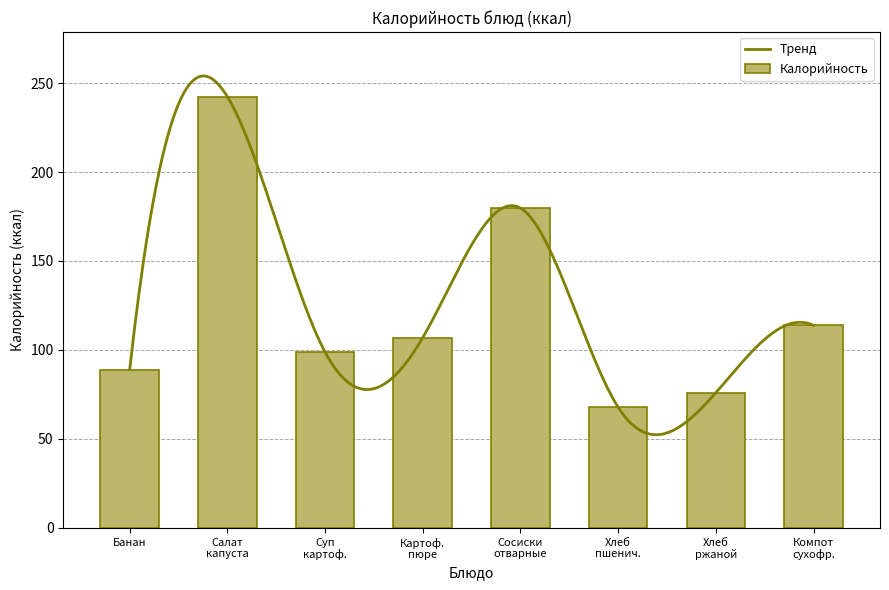

Are the bars grouped side by side (vs. stacked)?

No